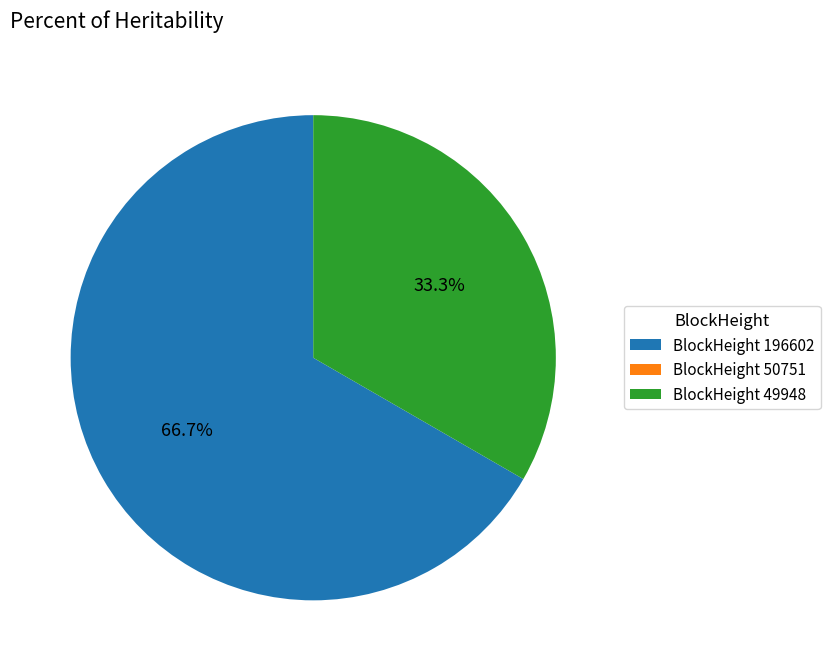

Do BlockHeight 49948 and BlockHeight 196602 together represent more than half of the pie?

Yes